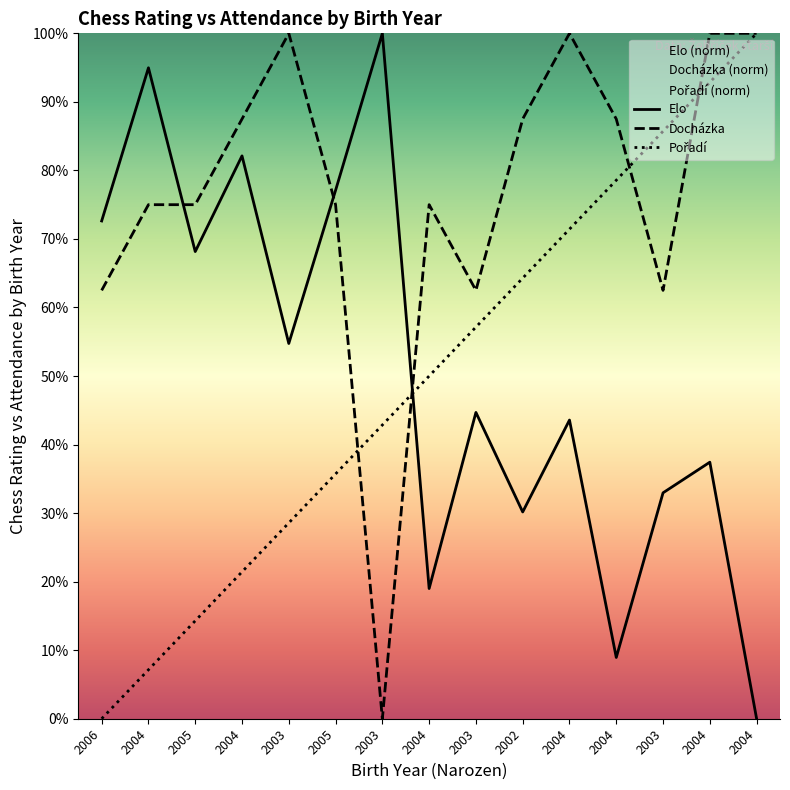

At how many categories does at least one series exceed 41?

15